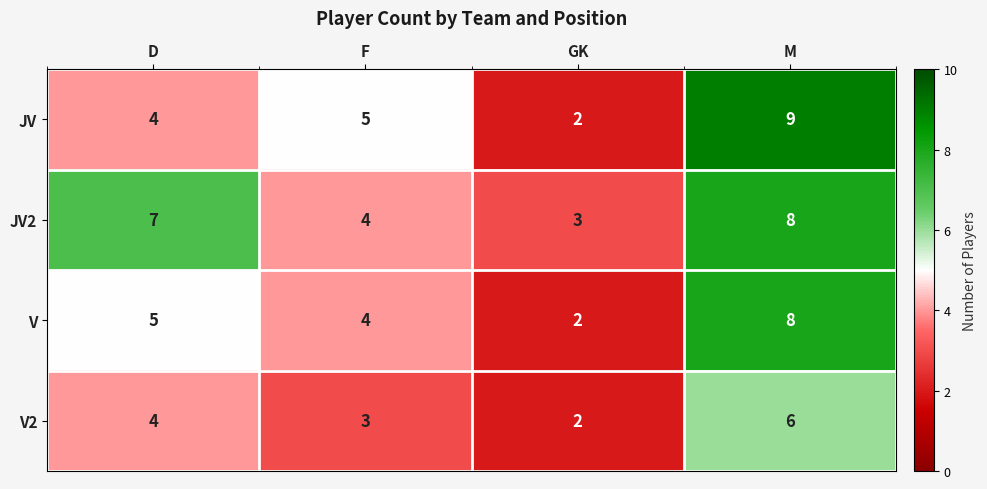

Which category has the lowest value across all series?

GK